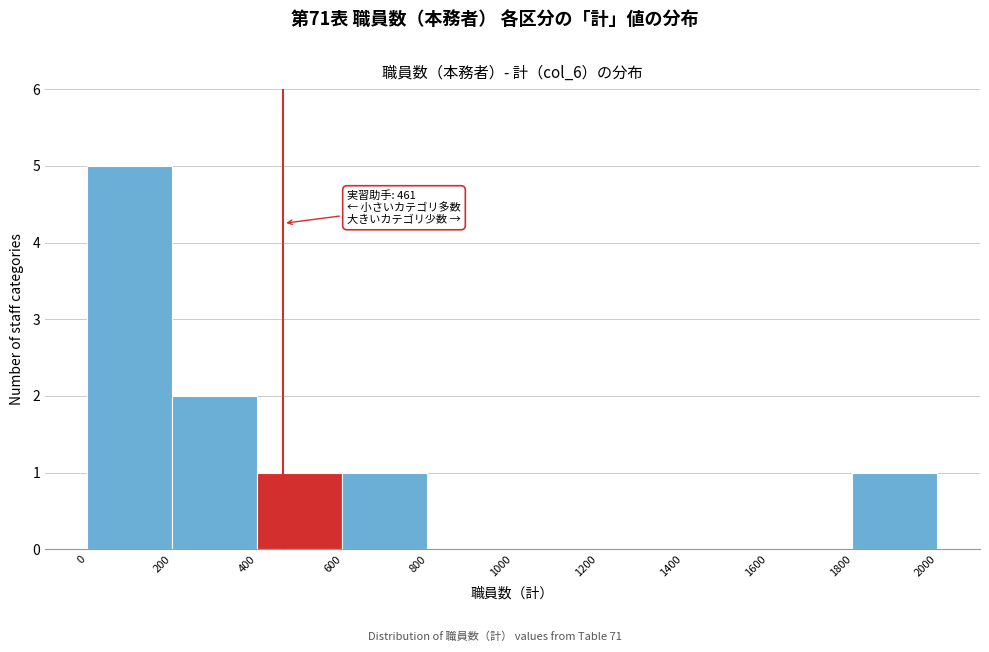

Which range on the x-axis has the tallest bar?

0 to 200